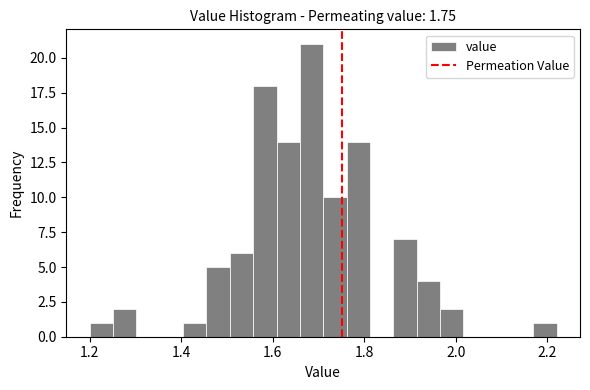

Read against the x-axis, roughly where is the centre of the tallest bar?

1.68